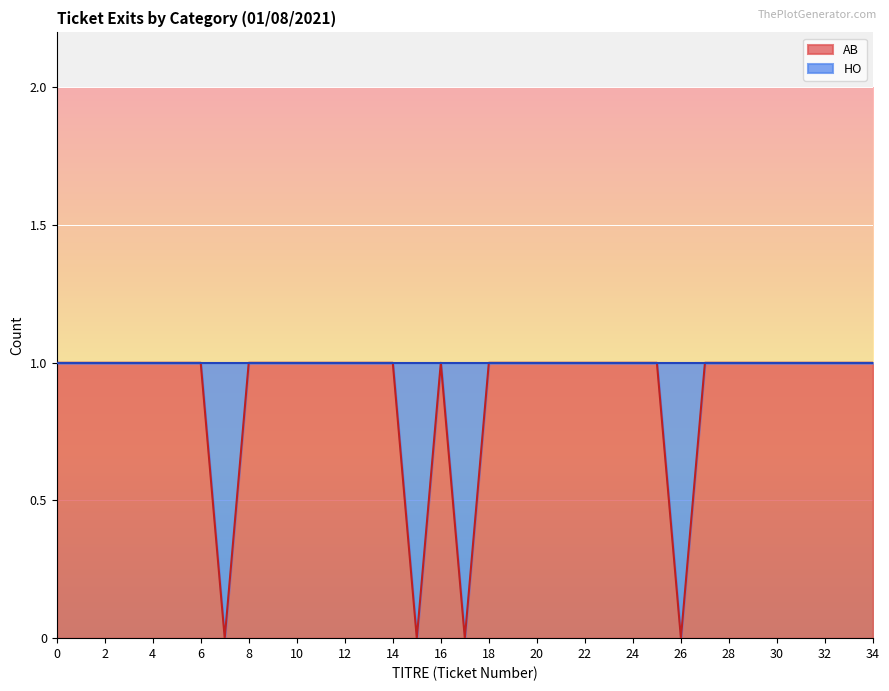

What is the ratio of the value at 14 to the value at 0?

1.0